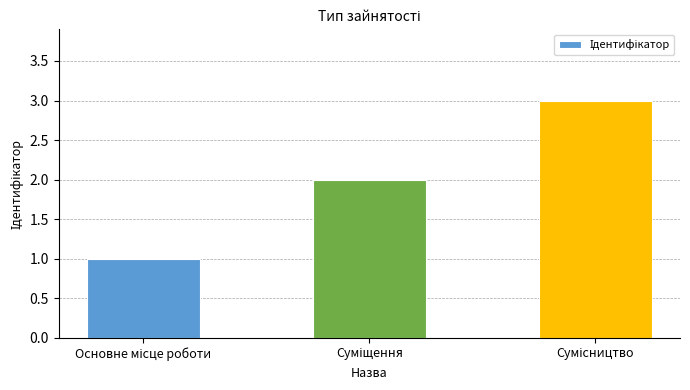

What is the value of the 3rd bar from the left?

3